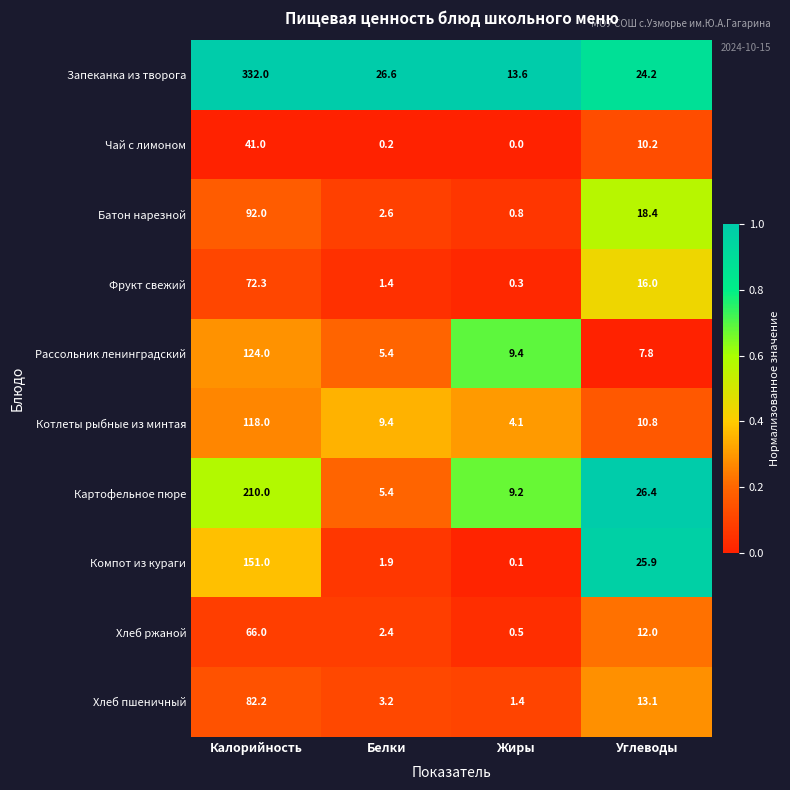

What is the difference between the maximum and minimum values in the Рассольник ленинградский series?

118.6